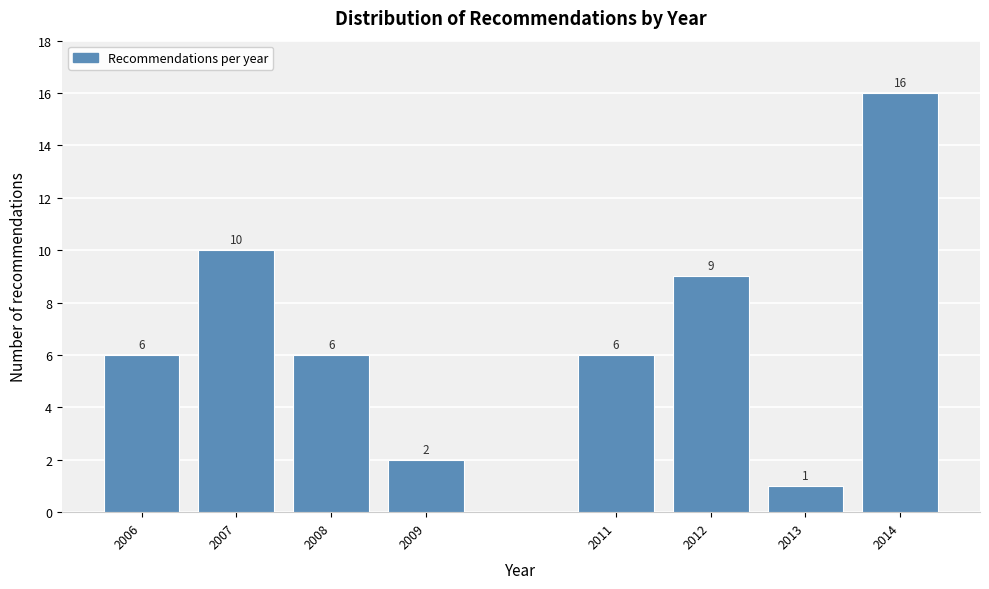

Reading left to right, transcribe all the data shown in this chart.

2006=6	2007=10	2008=6	2009=2	2011=6	2012=9	2013=1	2014=16